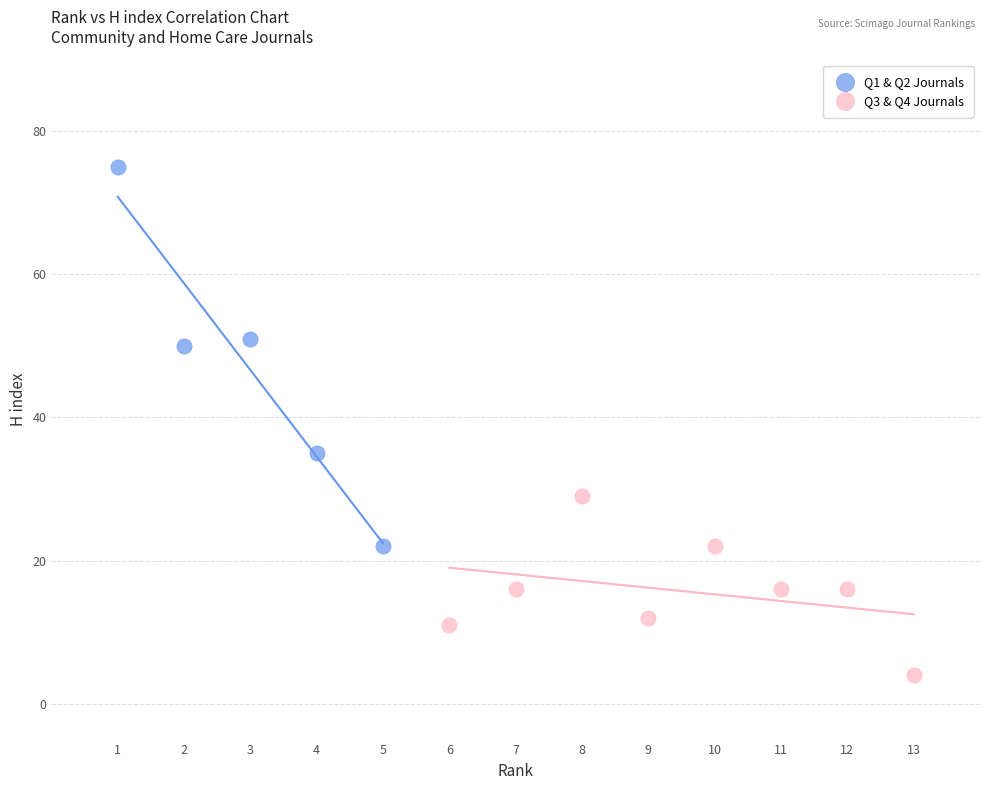

Which series reaches the maximum Y coordinate?

Q1 & Q2 Journals